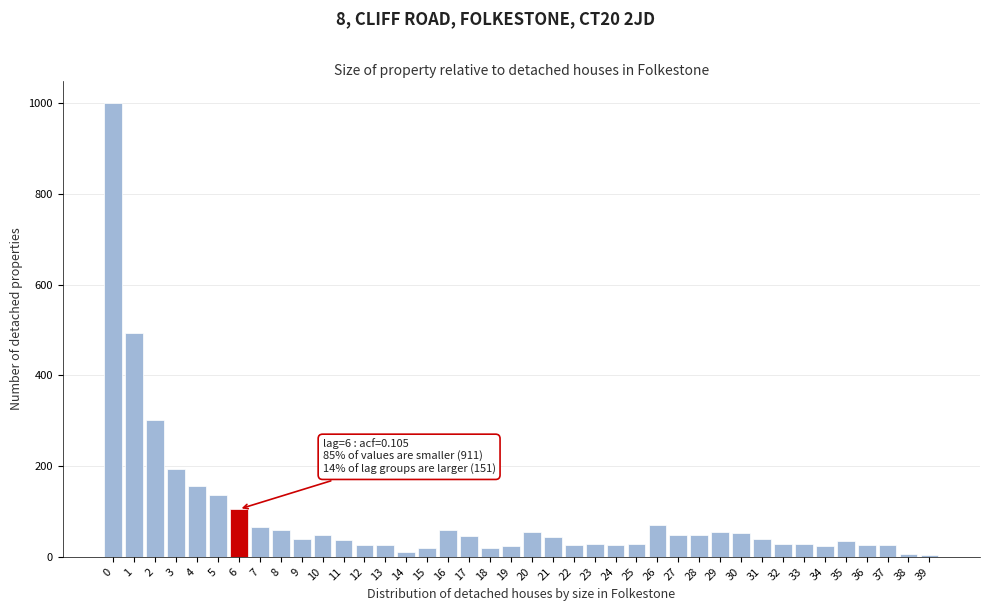

Approximately how many times larger is the value at 23 compared to 13?

1.1